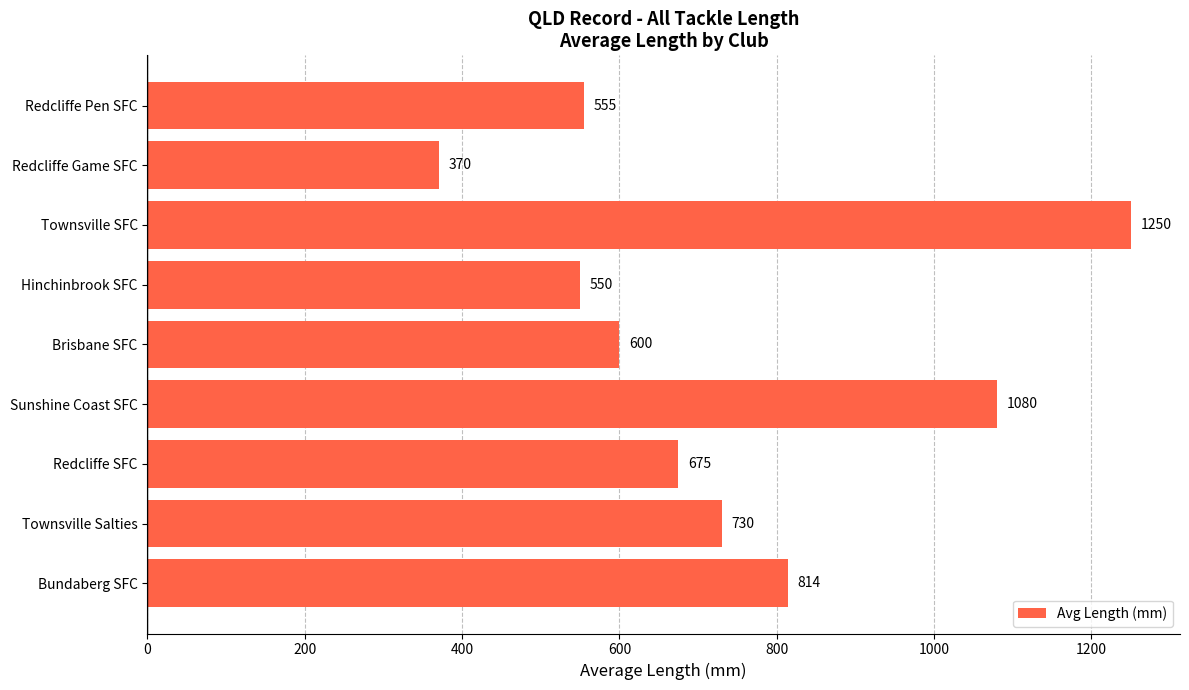

Which category has the lowest value across all series?

Redcliffe Game SFC